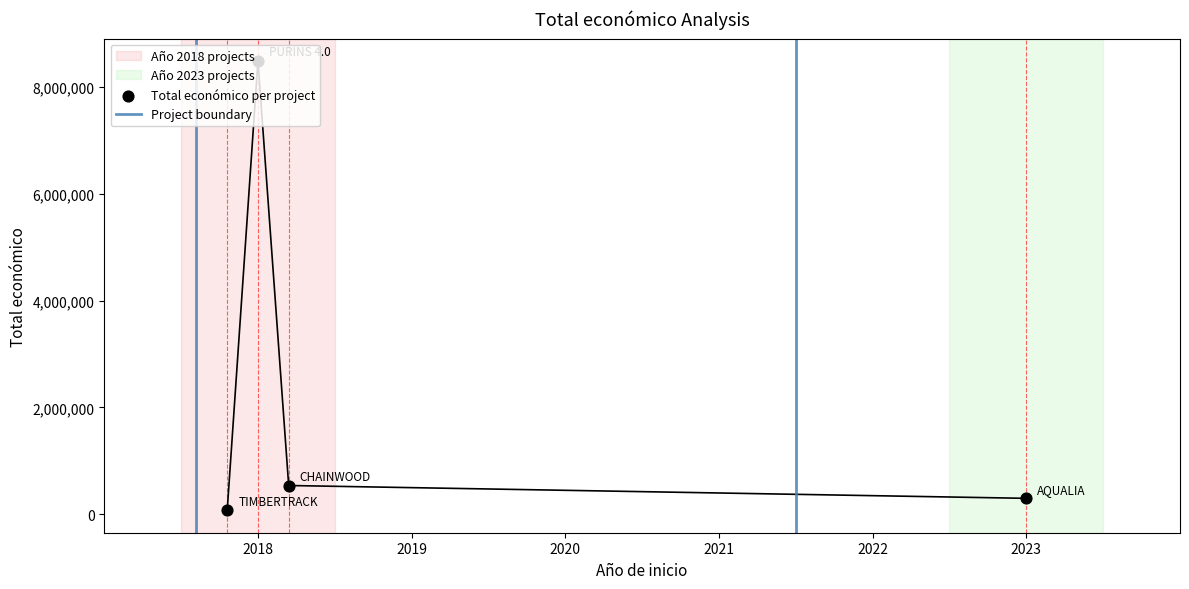

Approximately how many times larger is the value at 2023 compared to 2018?

4.0